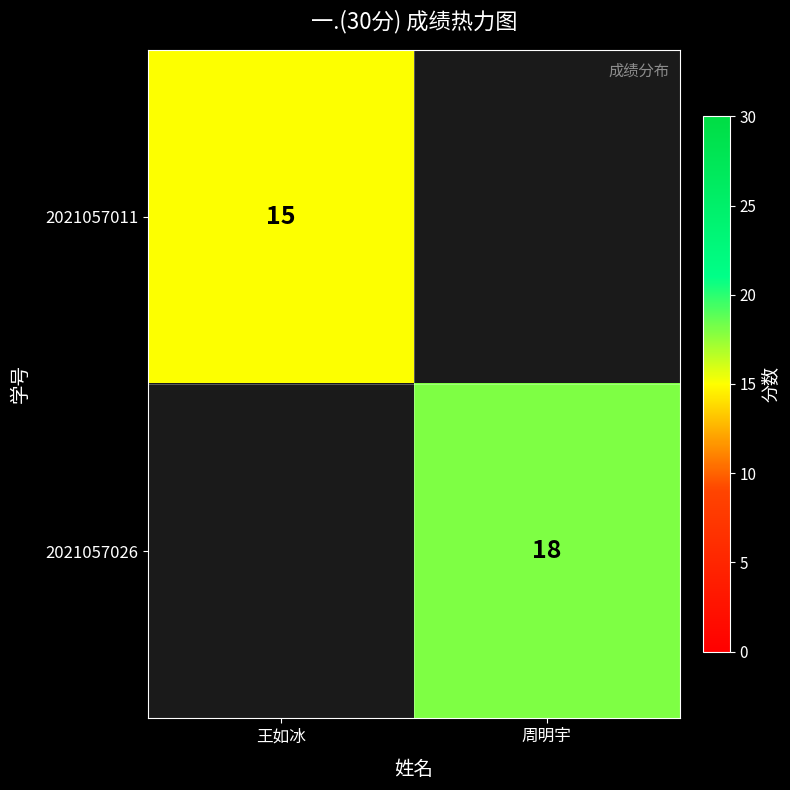

How many series are shown in this chart?

2